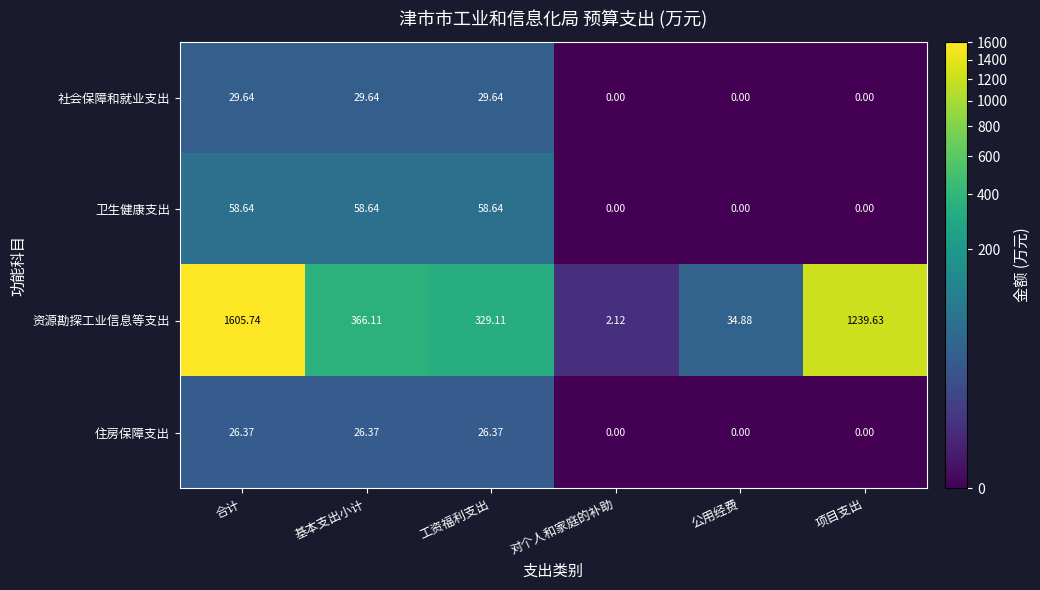

Which series has the largest range (max minus min)?

资源勘探工业信息等支出